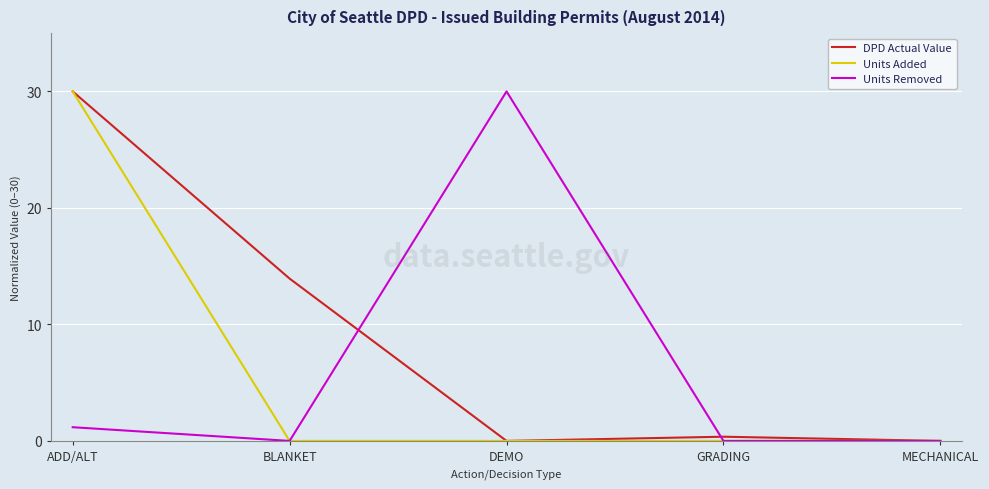

At how many categories does at least one series exceed 23?

2